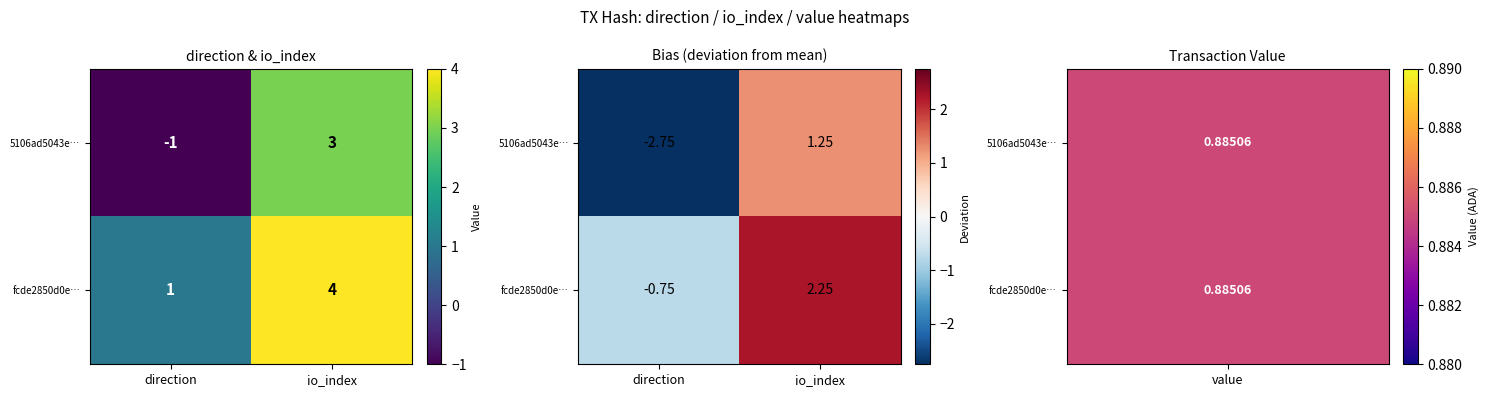

List the series in order of their peak value, highest first.

fcde2850d0e…, 5106ad5043e…